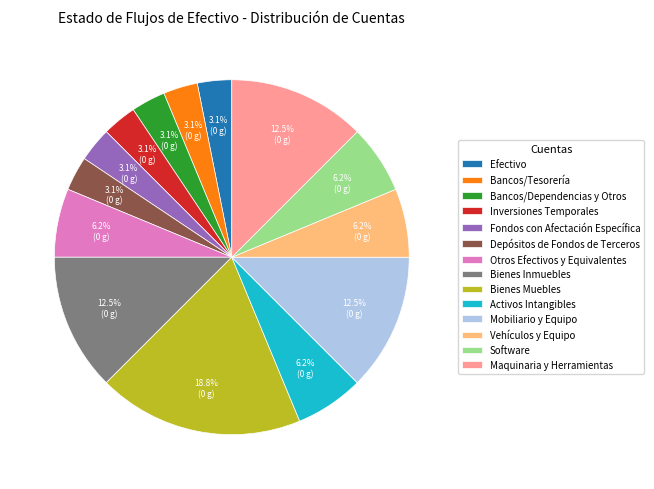

How many slices are in this pie chart?

14